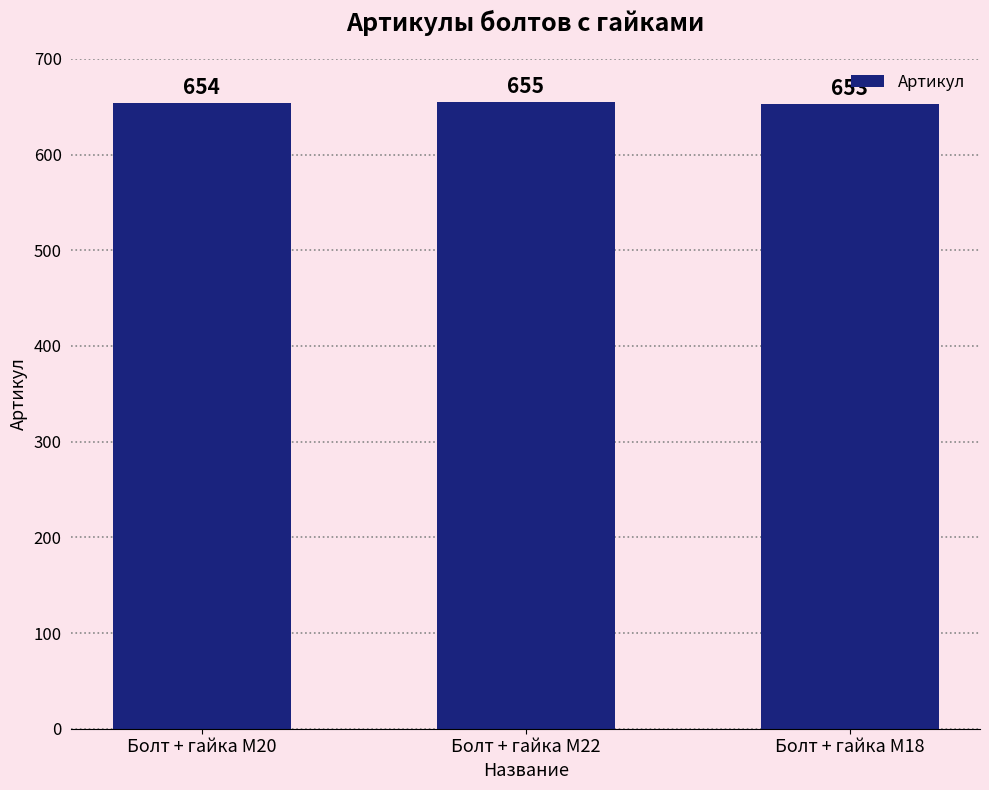

What is the value of the 3rd bar from the left?

653